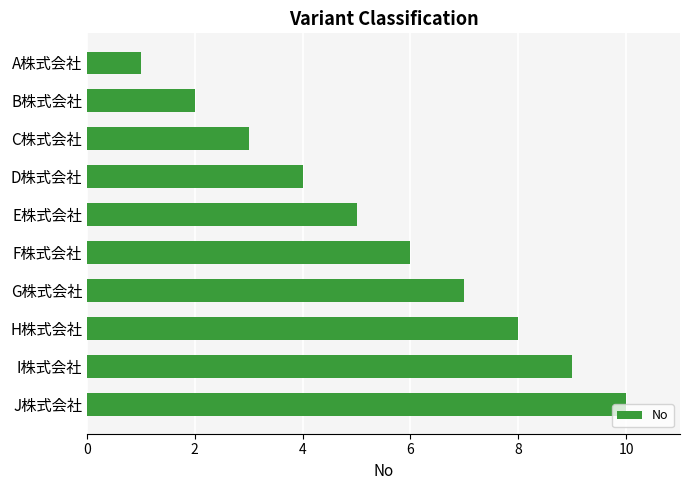

How many values are below 6?

5